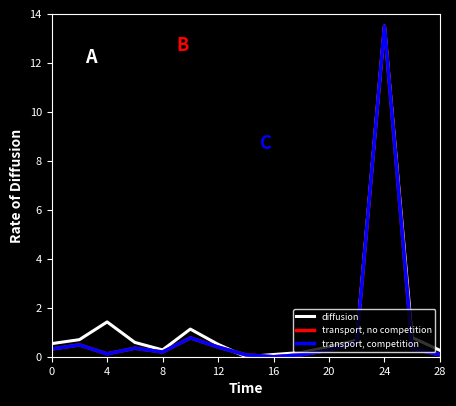

Rank the series by their maximum value, from highest to lowest.

diffusion, transport, no competition, transport, competition